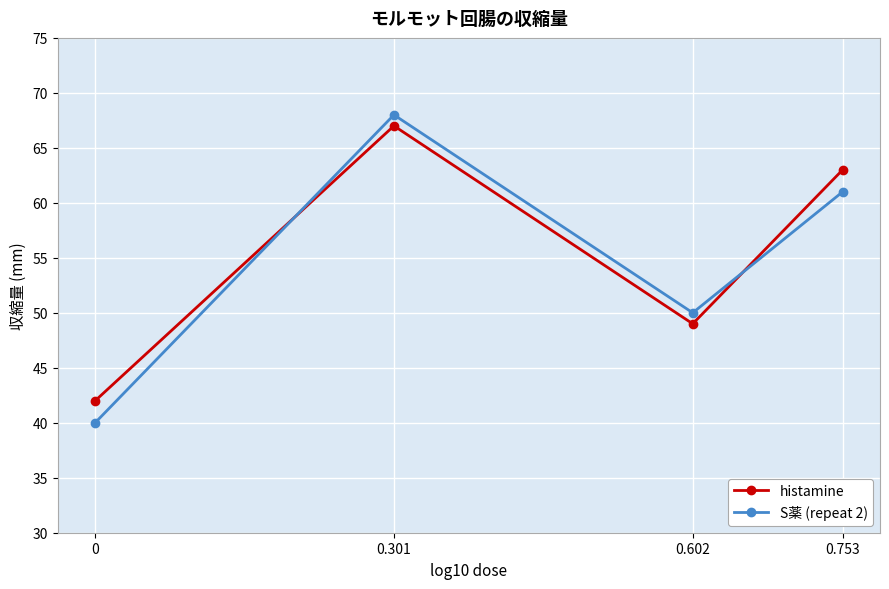

Which series changed the most between 0.602 and 0.753?

histamine